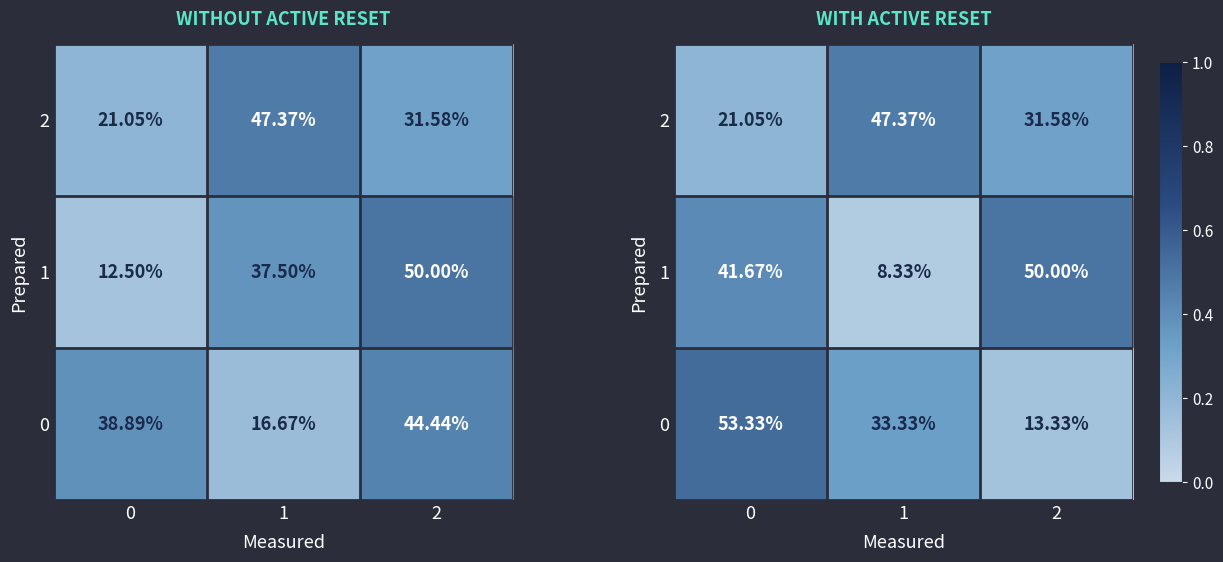

Between 1 and 2, which is larger?

1